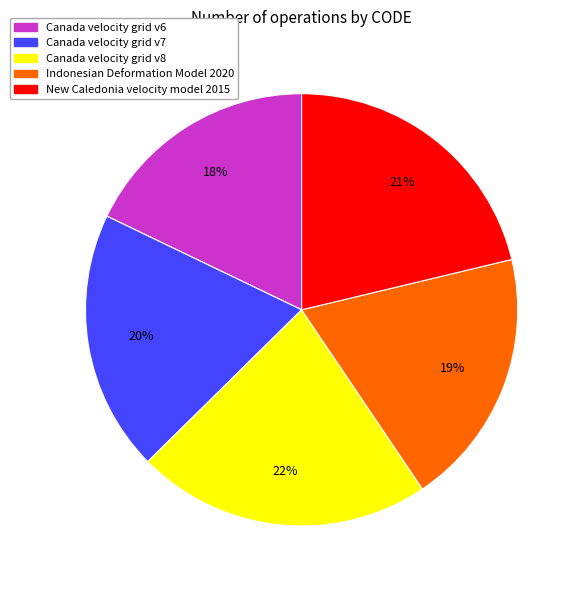

Which has a higher value, New Caledonia velocity model 2015 or Canada velocity grid v8?

Canada velocity grid v8